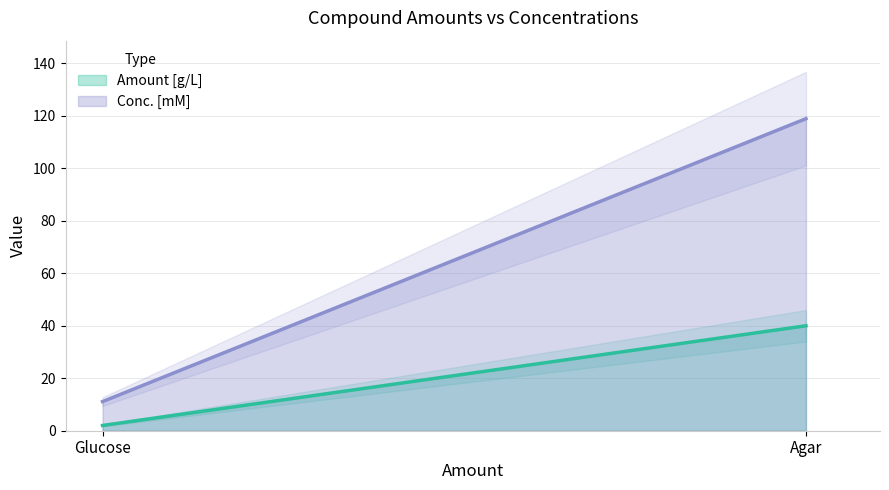

What position from the left is Agar?

2